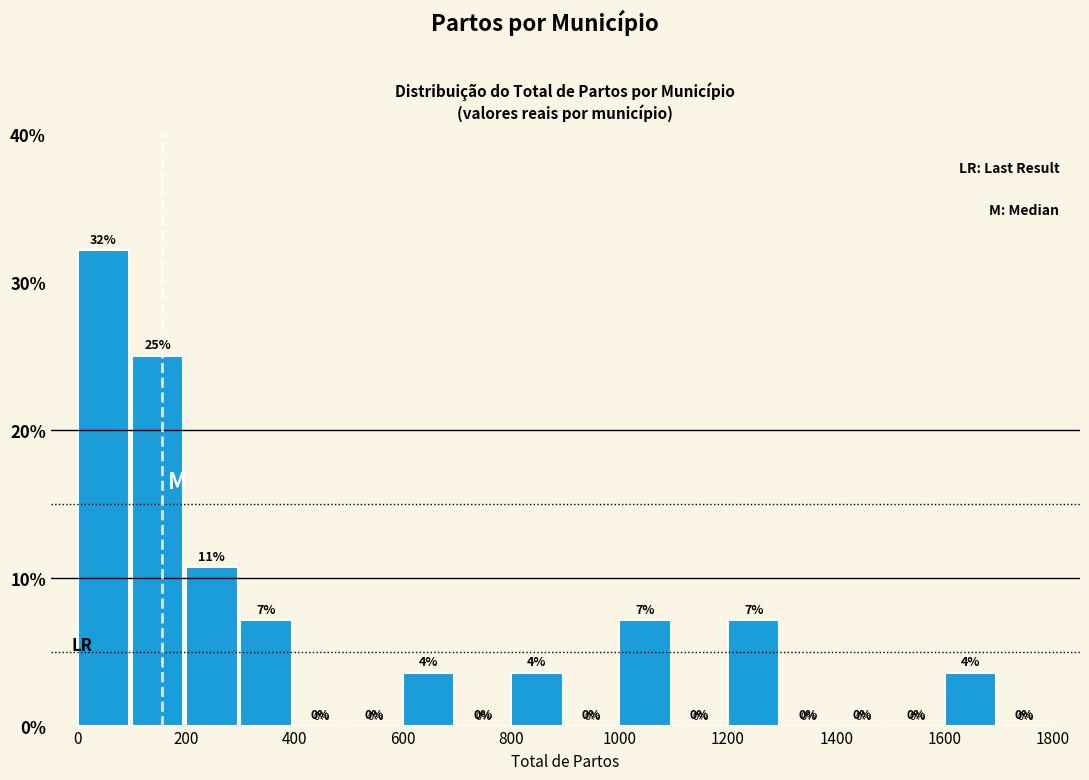

Which range on the x-axis has the tallest bar?

0 to 100